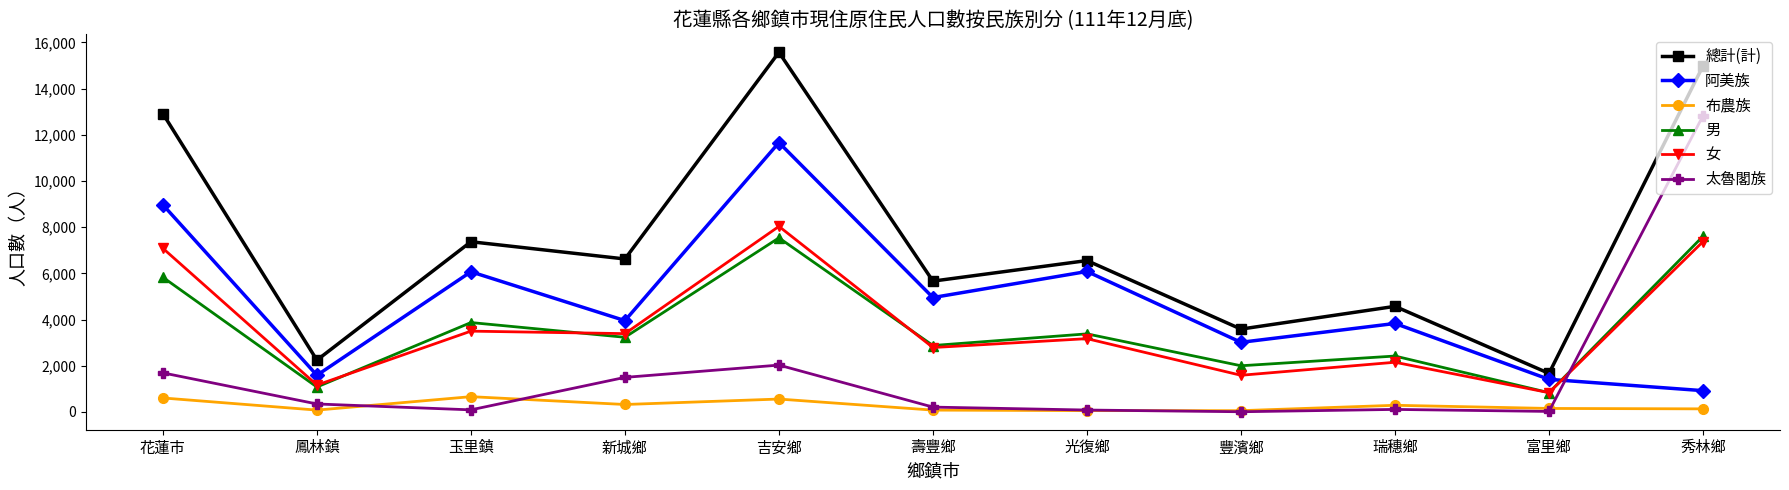

True or false: 女 and 總計(計) intersect in this chart.

False